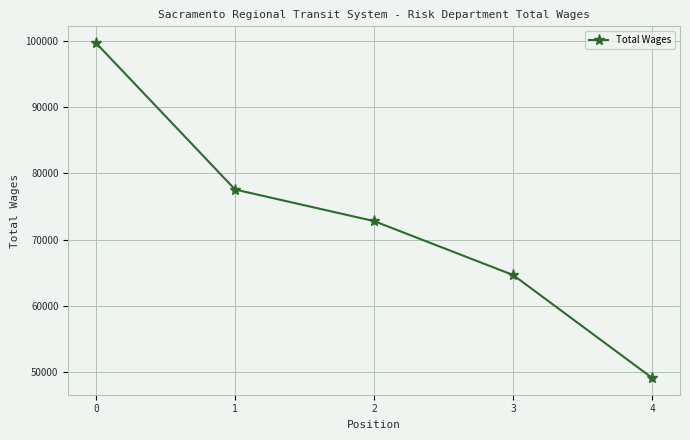

What is the change in value from 0 to 4?

-50595